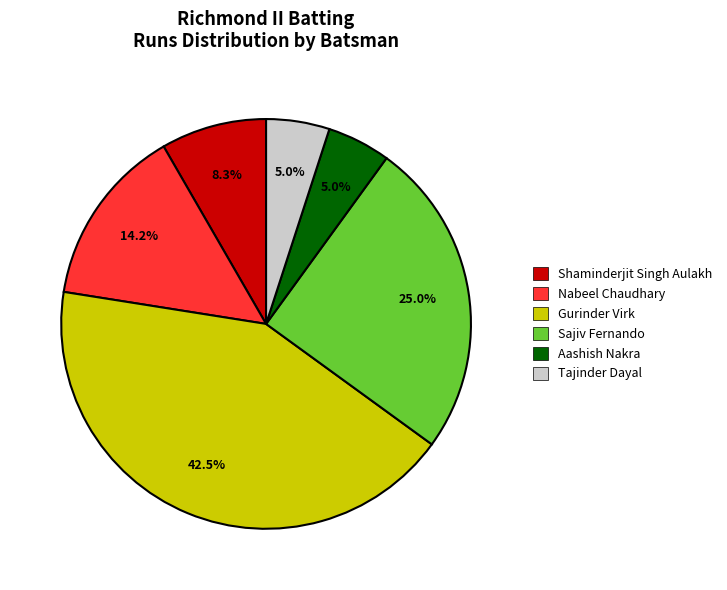

What percentage is the Aashish Nakra slice, to the nearest percent?

5%